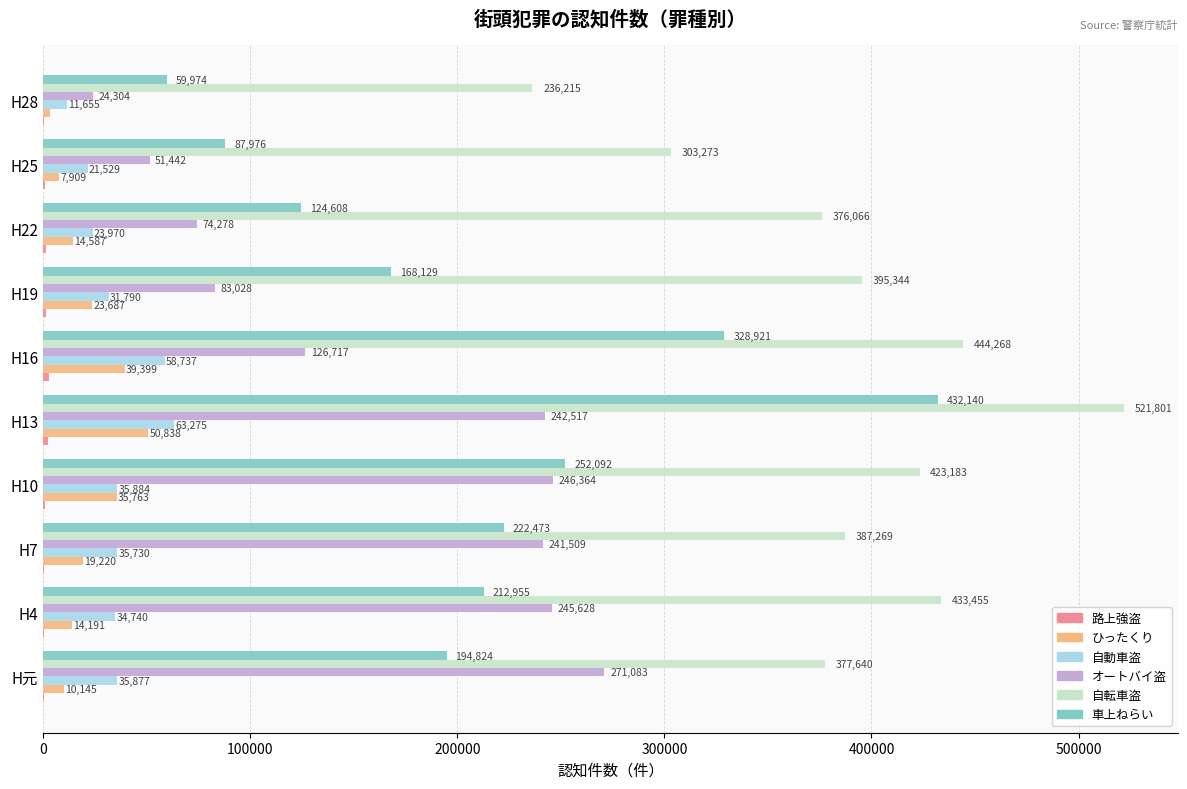

What is the highest value of the 自転車盗 series?

521801